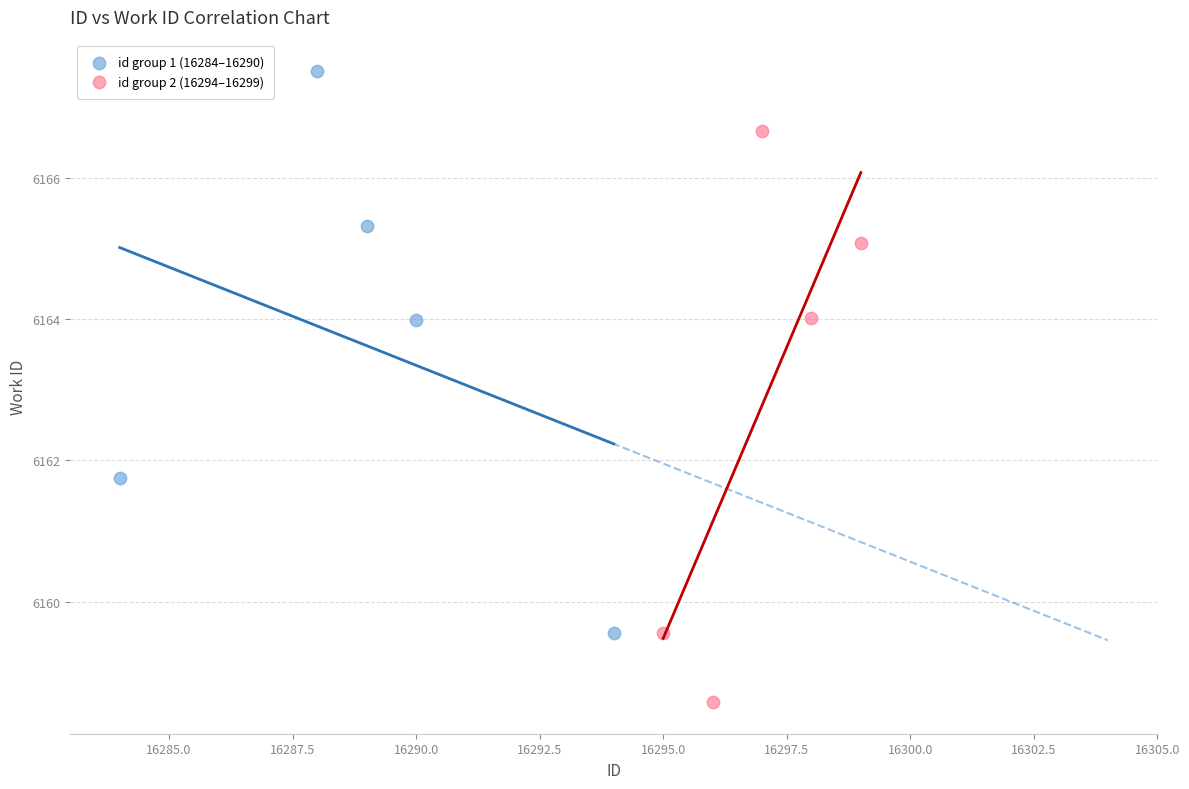

Which series reaches the maximum Y coordinate?

id group 1 (16284–16290)